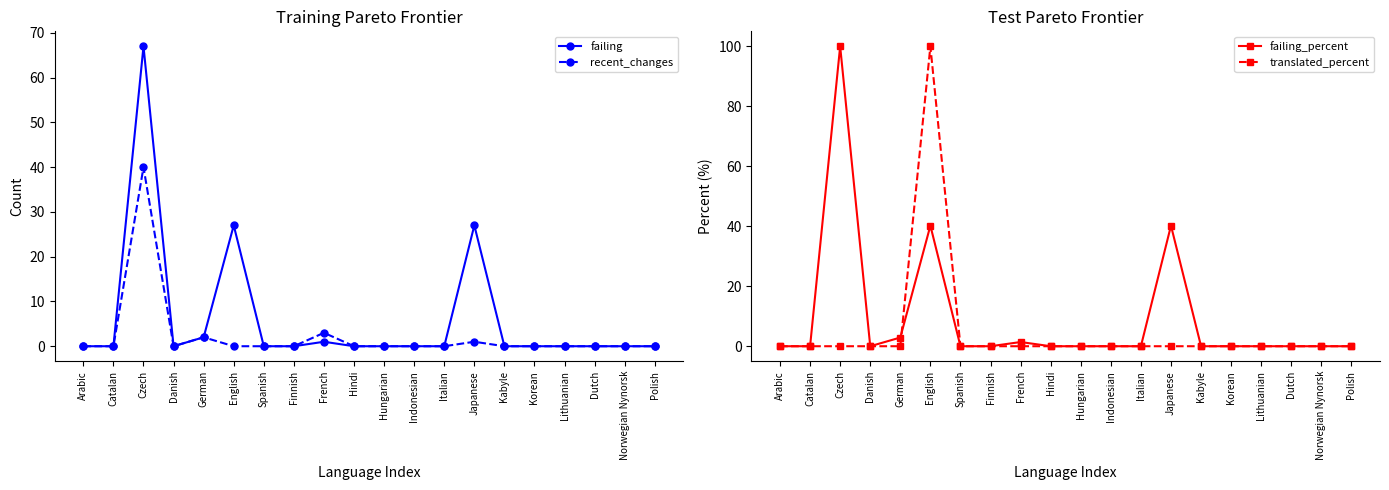

Where is the first local maximum for failing?

Czech